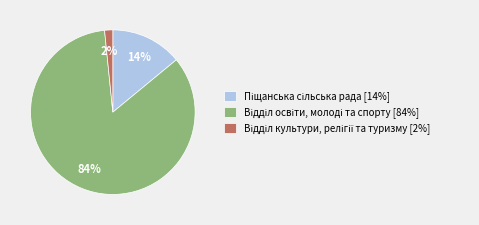

Is there a majority slice in this chart?

Yes